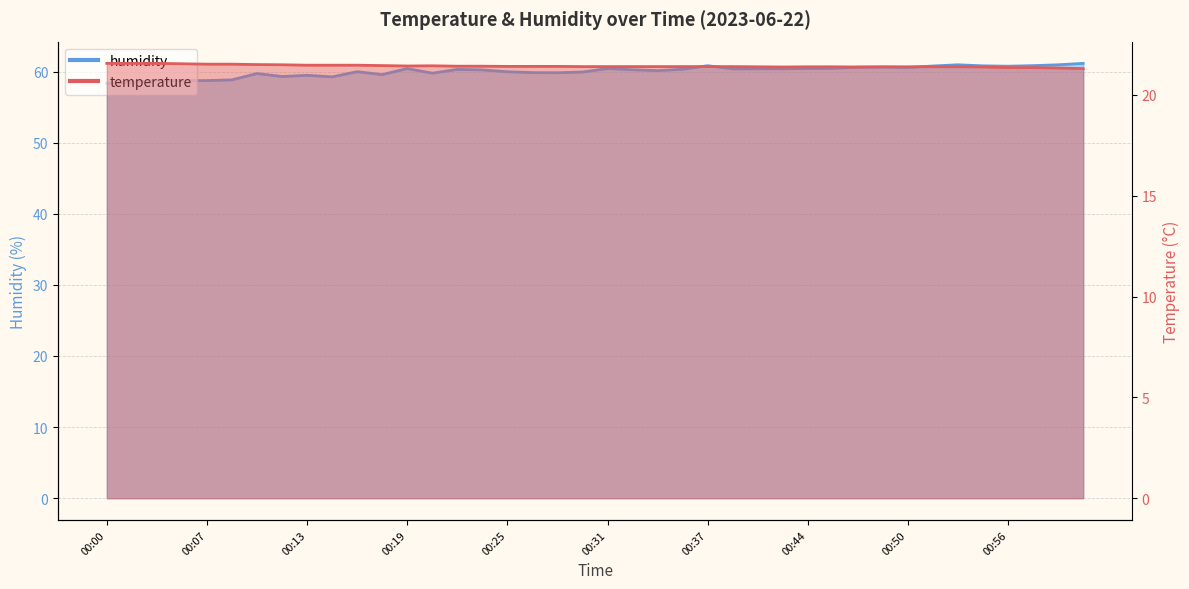

What is the smallest value displayed?

21.3